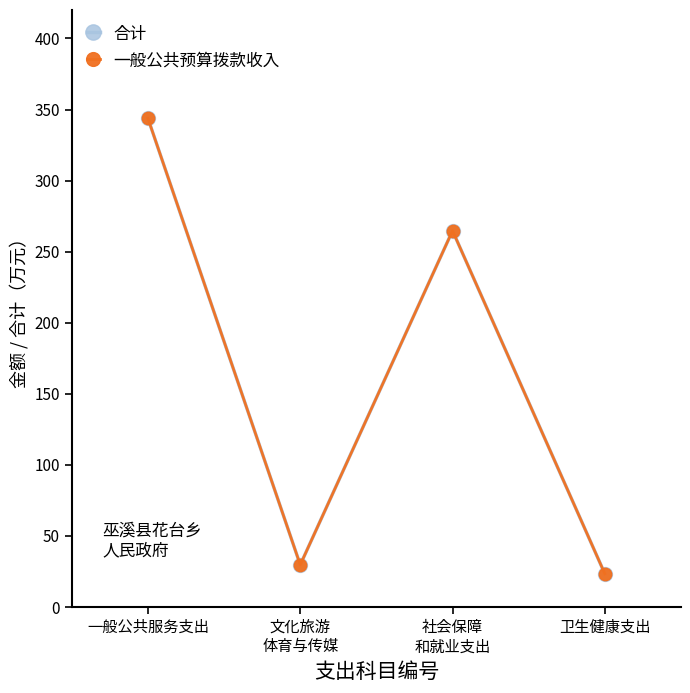

True or false: 合计 has more than 2 points higher than both neighbors.

False